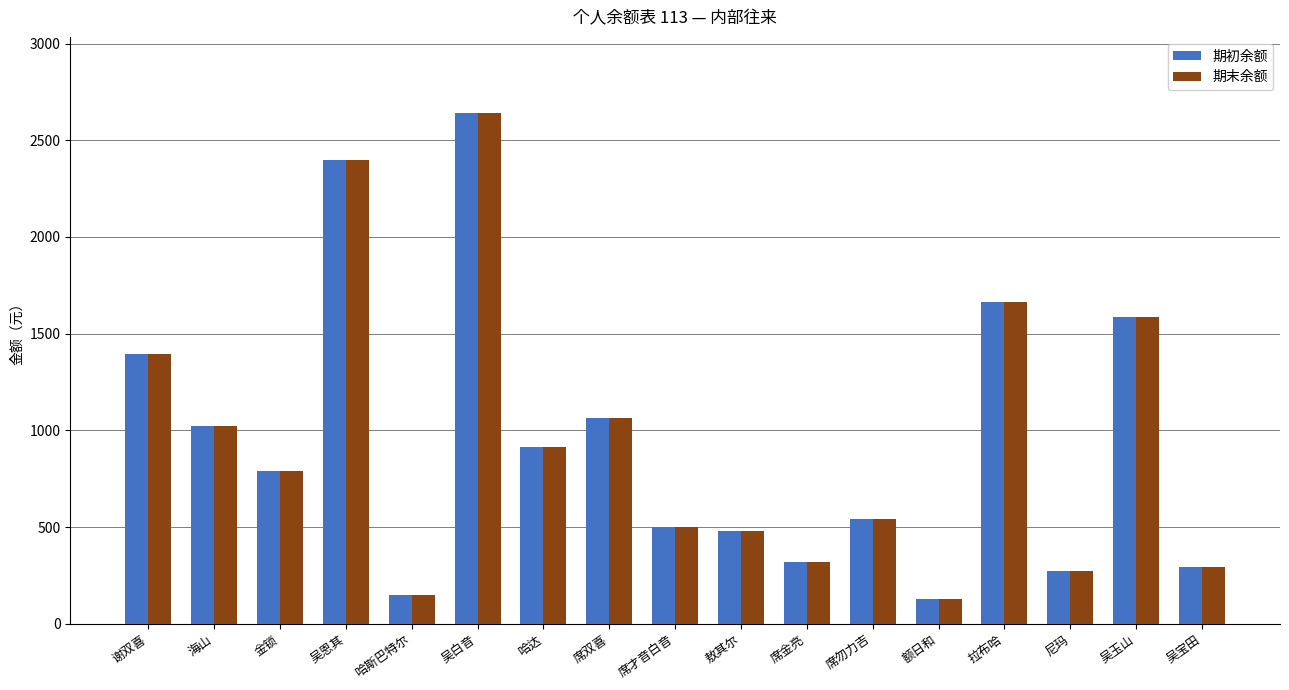

What is the label of the 13th bar from the left?

额日和